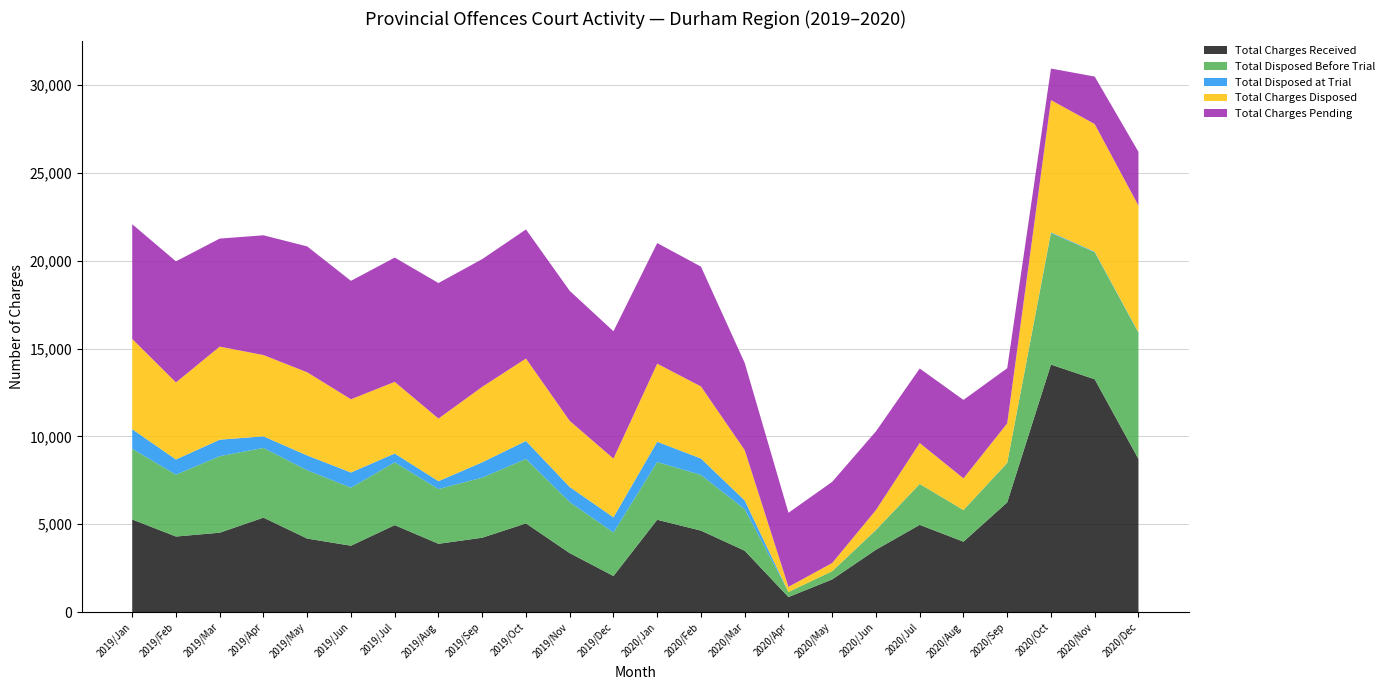

Reading left to right, list all the values displayed in this chart.

Total Charges Received: 5271	4301	4518	5376	4183	3778	4949	3887	4233	5048	3357	2053	5254	4637	3493	856	1861	3549	4965	4006	6243	14085	13249	8714
Total Disposed Before Trial: 4024	3519	4353	3966	3889	3301	3572	3113	3422	3666	2904	2477	3287	3168	2360	290	467	1120	2326	1800	2238	7481	7229	7177
Total Disposed at Trial: 1113	866	942	660	843	866	505	451	871	1025	859	864	1154	935	503	0	0	10	3	2	11	45	33	31
Total Charges Disposed: 5137	4385	5295	4626	4732	4167	4077	3564	4293	4691	3763	3341	4441	4103	2863	290	467	1130	2329	1802	2249	7526	7262	7208
Total Charges Pending: 6528	6890	6148	6816	7163	6739	7073	7712	7269	7346	7400	7248	6866	6816	4961	4216	4619	4479	4240	4465	3138	1796	2703	3064